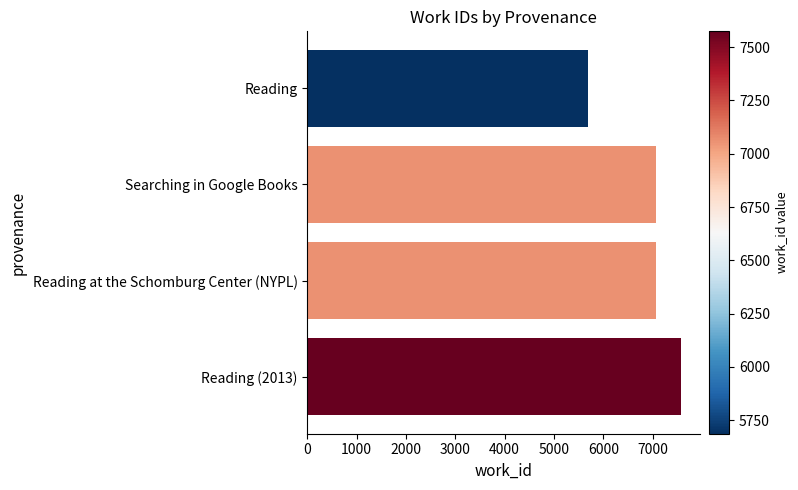

What is the label of the 3rd bar from the top?

Reading at the Schomburg Center (NYPL)